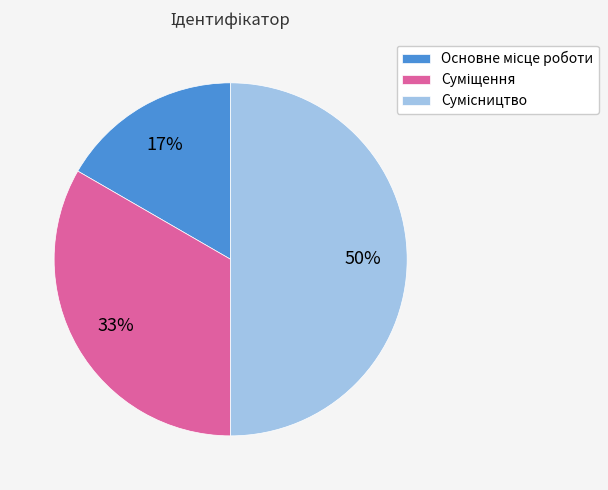

To the nearest percent, what is the difference between the largest and smallest slice percentages?

33%